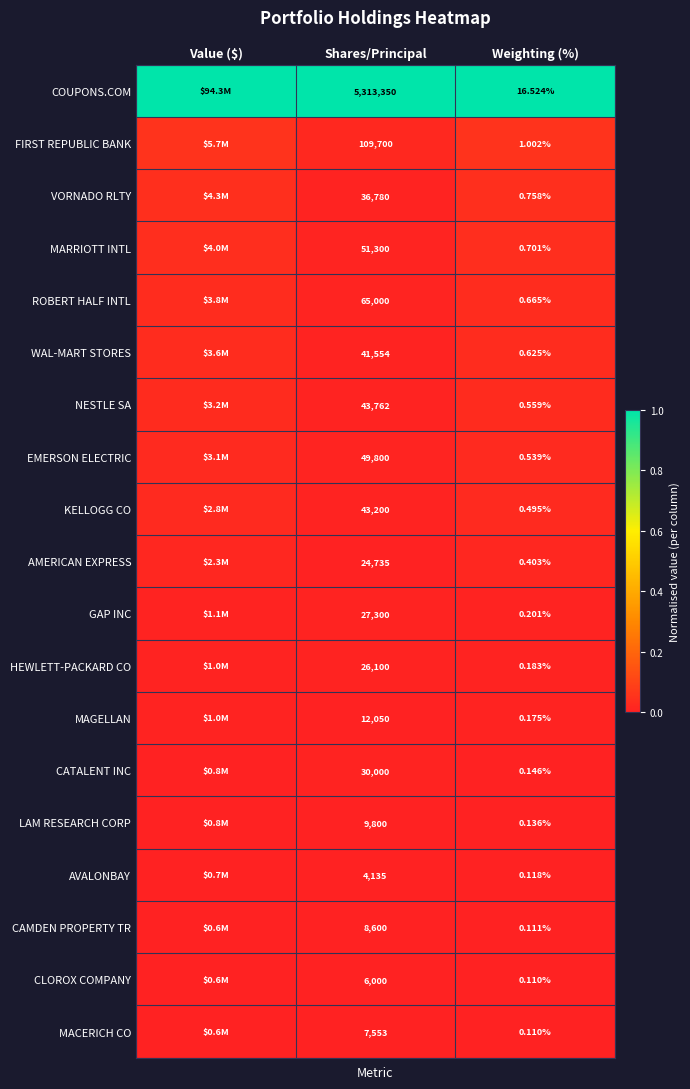

At how many categories does at least one series exceed 0?

3